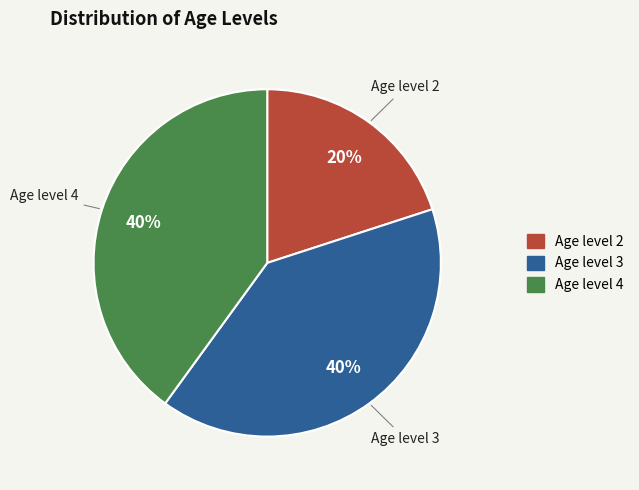

Is there a majority slice in this chart?

No